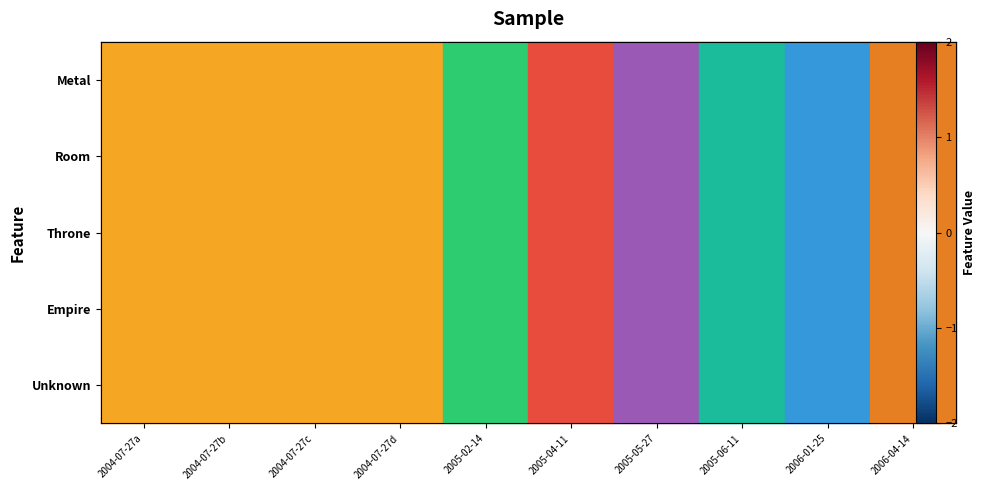

Between 2006-04-14 and 2005-02-14, which is larger?

2006-04-14